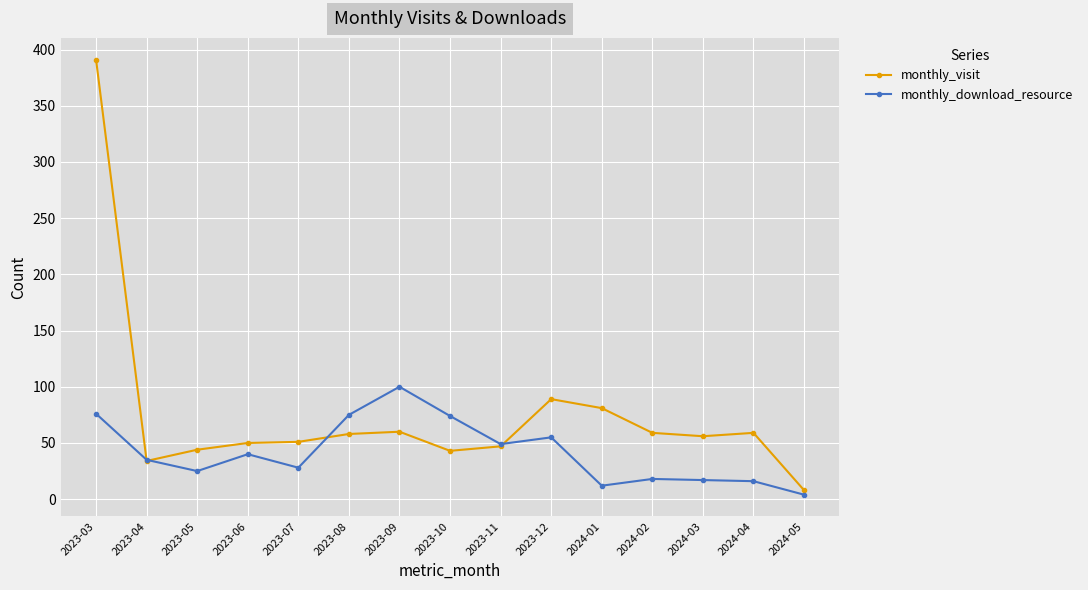

What is the label of the 1st point from the left?

2023-03